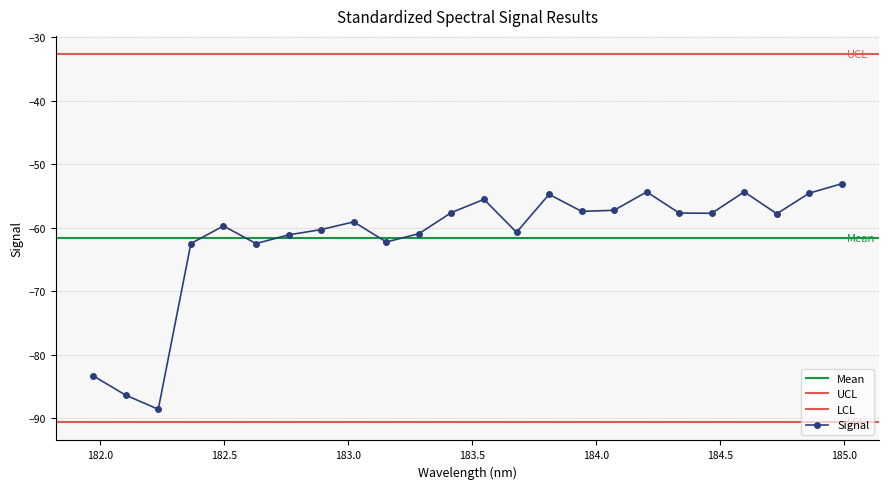

True or false: Signal has more than 1 points higher than both neighbors.

True